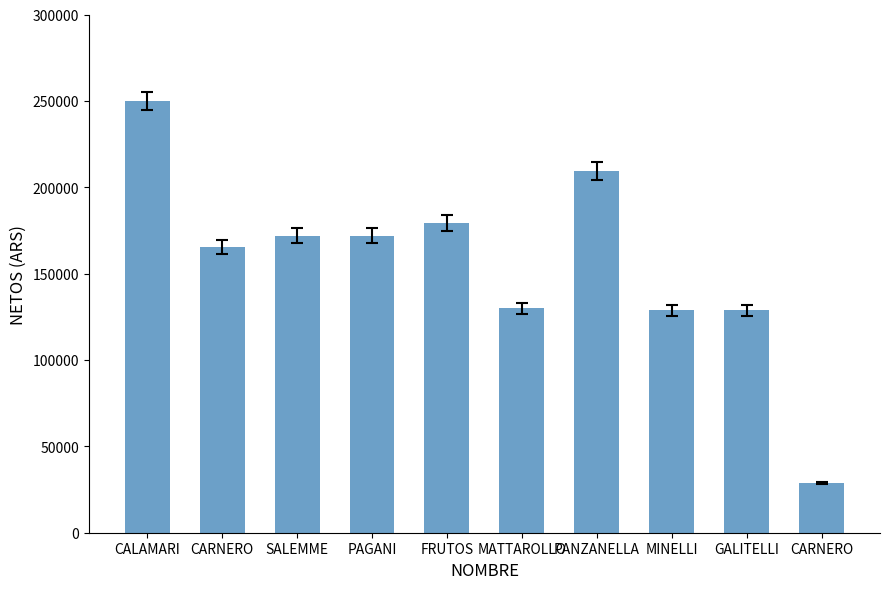

How many values are below 171941?

5